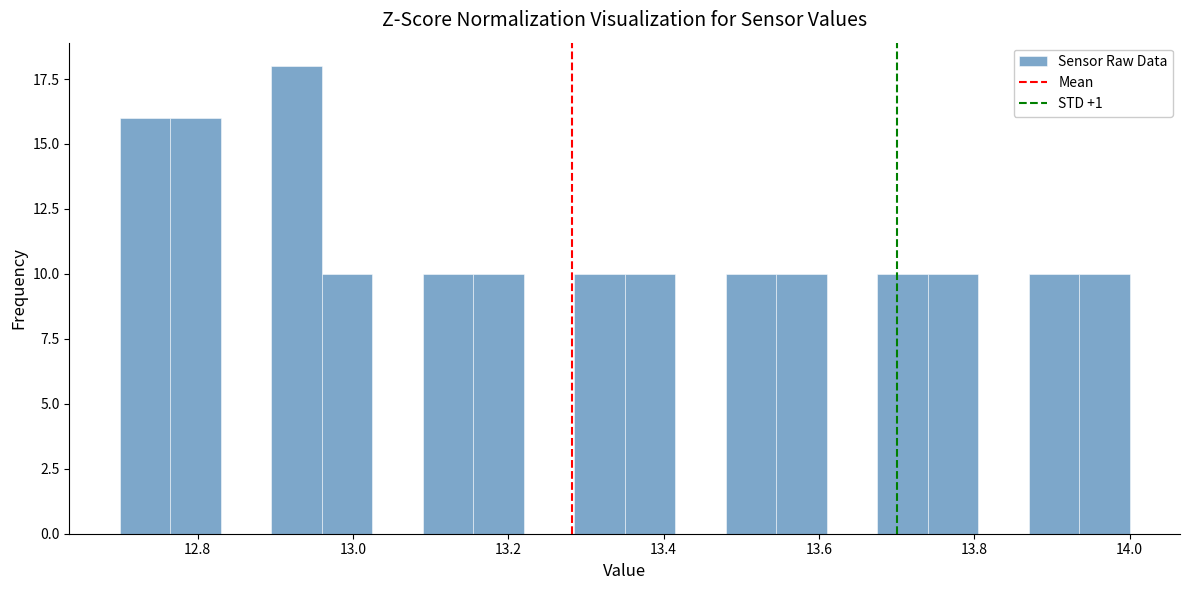

Read against the x-axis, roughly where is the centre of the tallest bar?

12.92